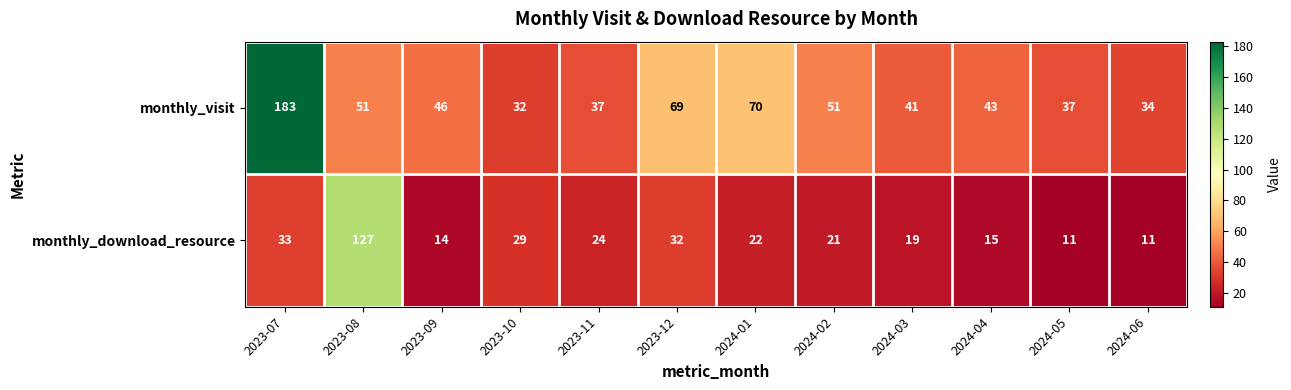

Count the number of data series in this chart.

2